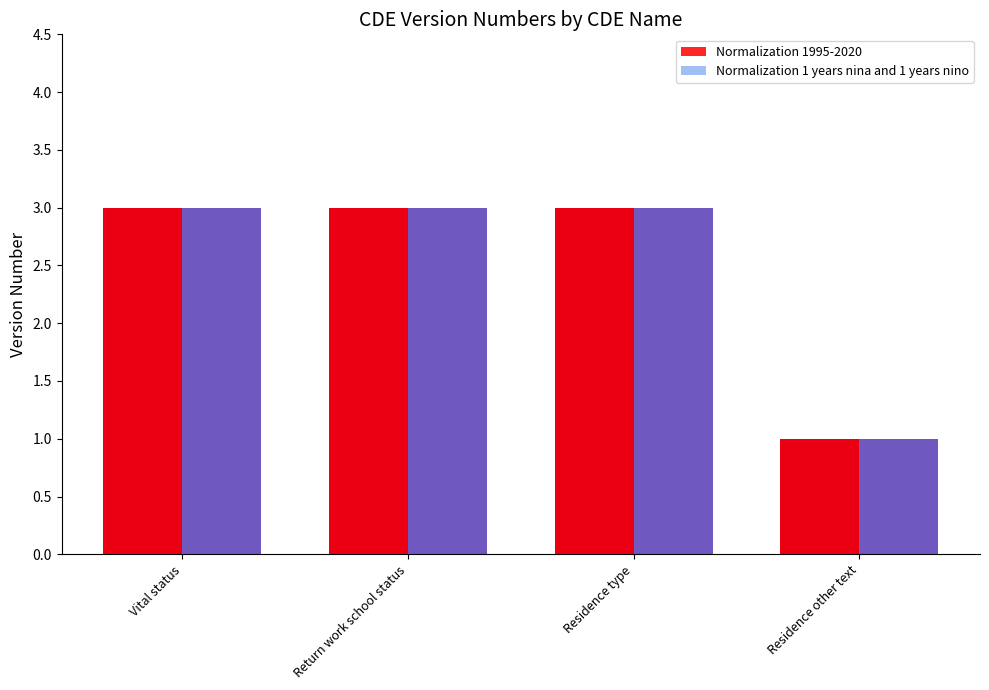

Reading left to right, transcribe all the data shown in this chart.

Normalization 1995-2020: Vital status=3	Return work school status=3	Residence type=3	Residence other text=1
Normalization 1 years nina and 1 years nino: Vital status=3	Return work school status=3	Residence type=3	Residence other text=1